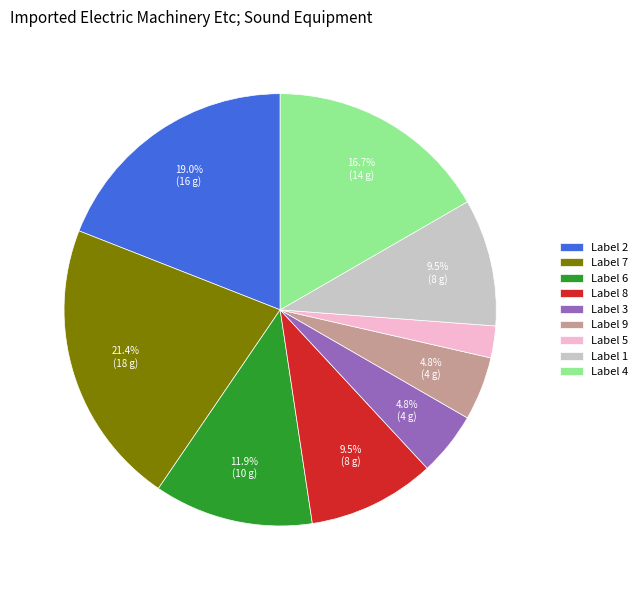

To the nearest percent, what is the difference between the largest and smallest slice percentages?

19%